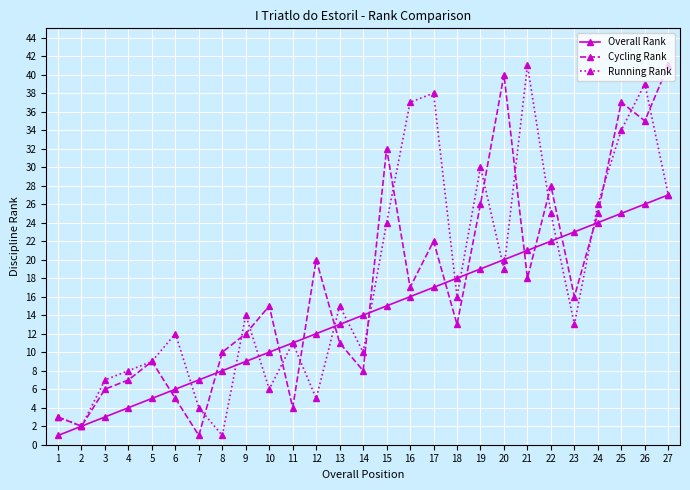

True or false: Running Rank has a value of 41 at 21.

True